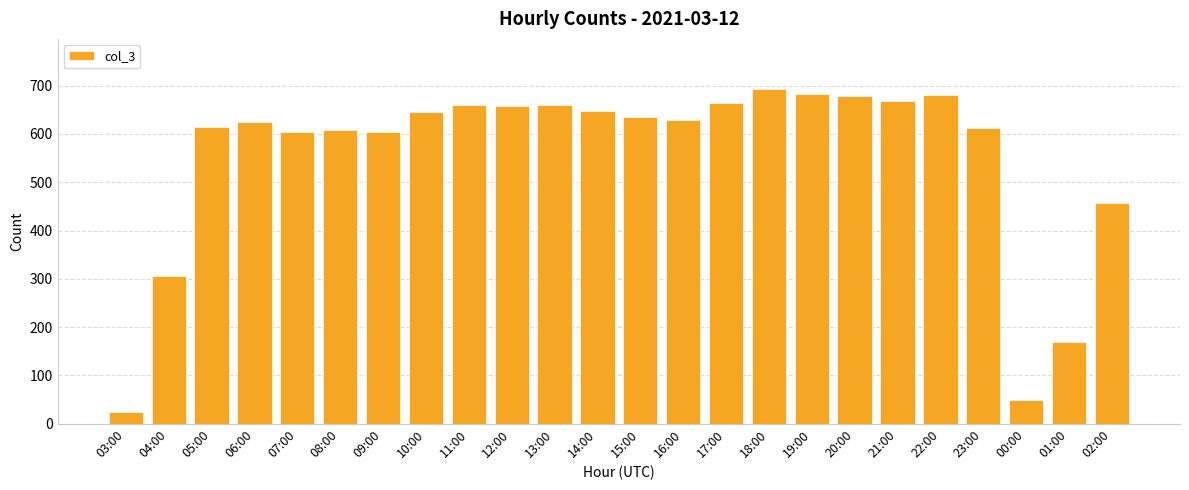

What is the label of the 18th bar from the left?

20:00